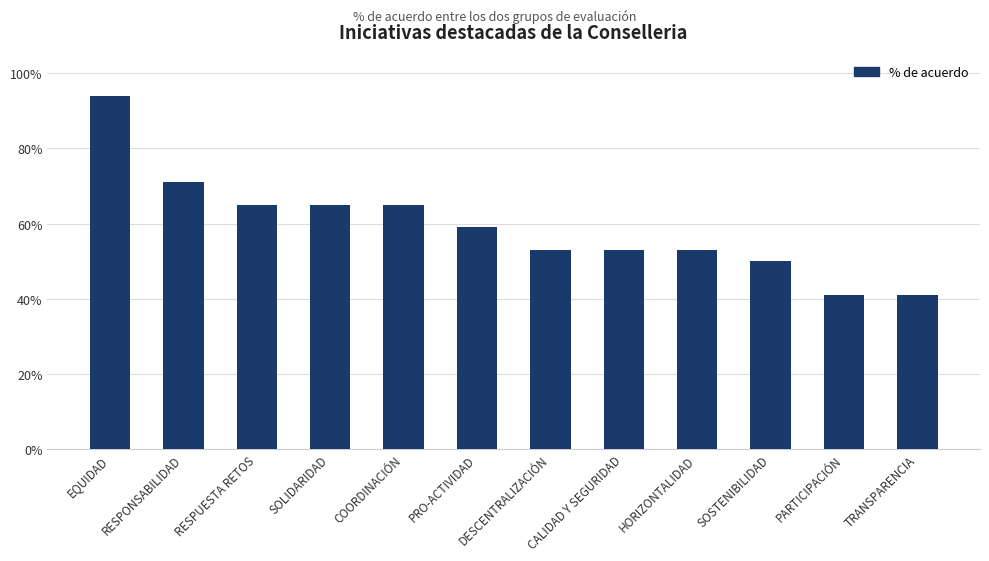

Are the bars horizontal?

No